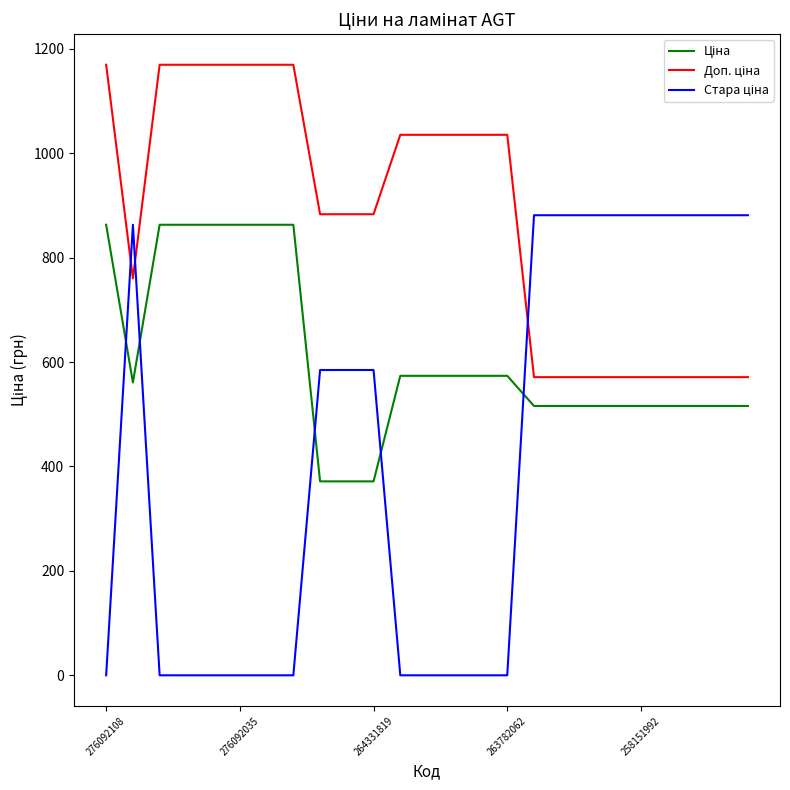

What is the maximum value shown in the chart?

1169.2